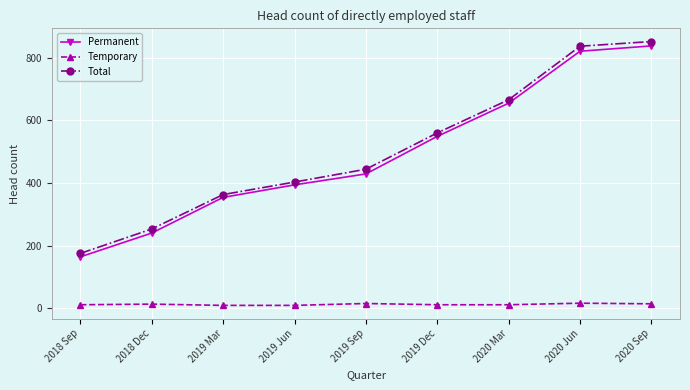

Which series changed the most between 2018 Sep and 2018 Dec?

Total